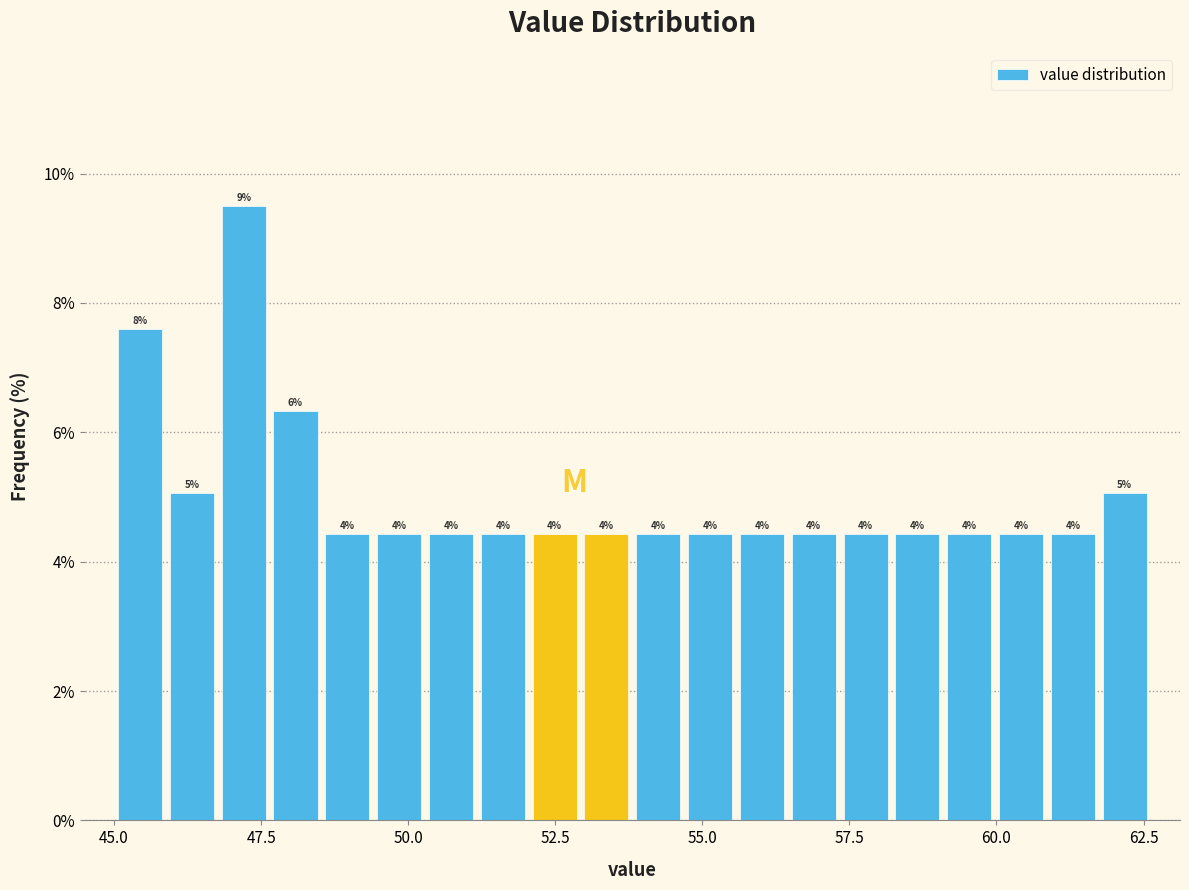

Read against the x-axis, roughly where is the centre of the tallest bar?

47.0